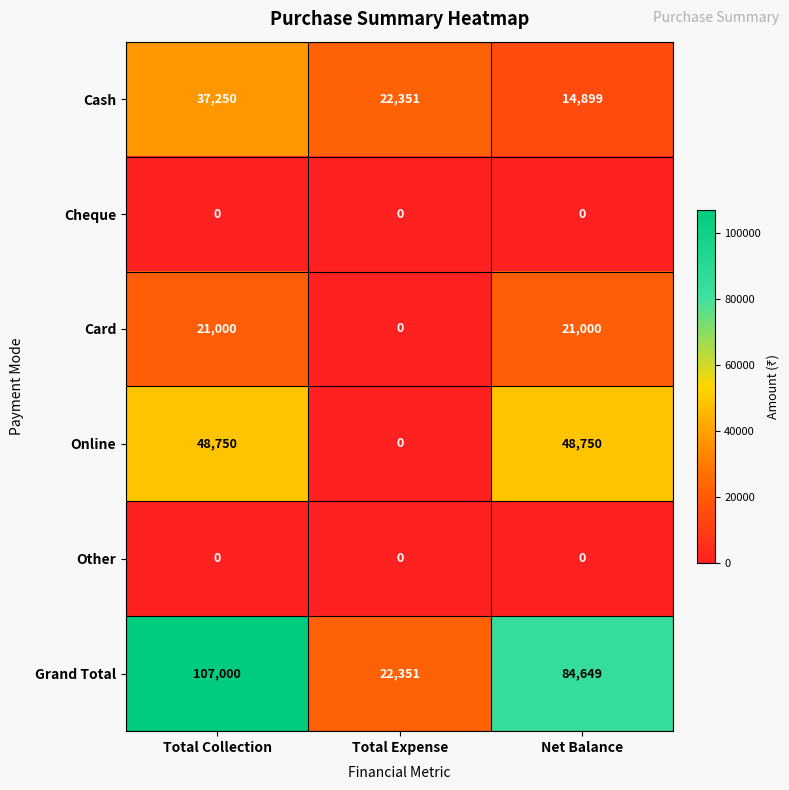

Is it true that Online equals -32578 at Total Expense?

False